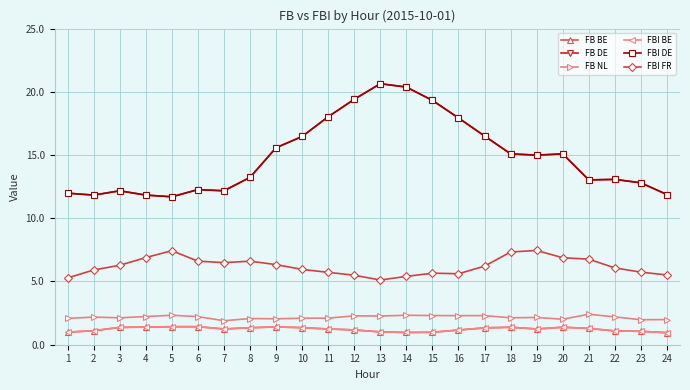

What is the average value of the FBI BE series?

1.2